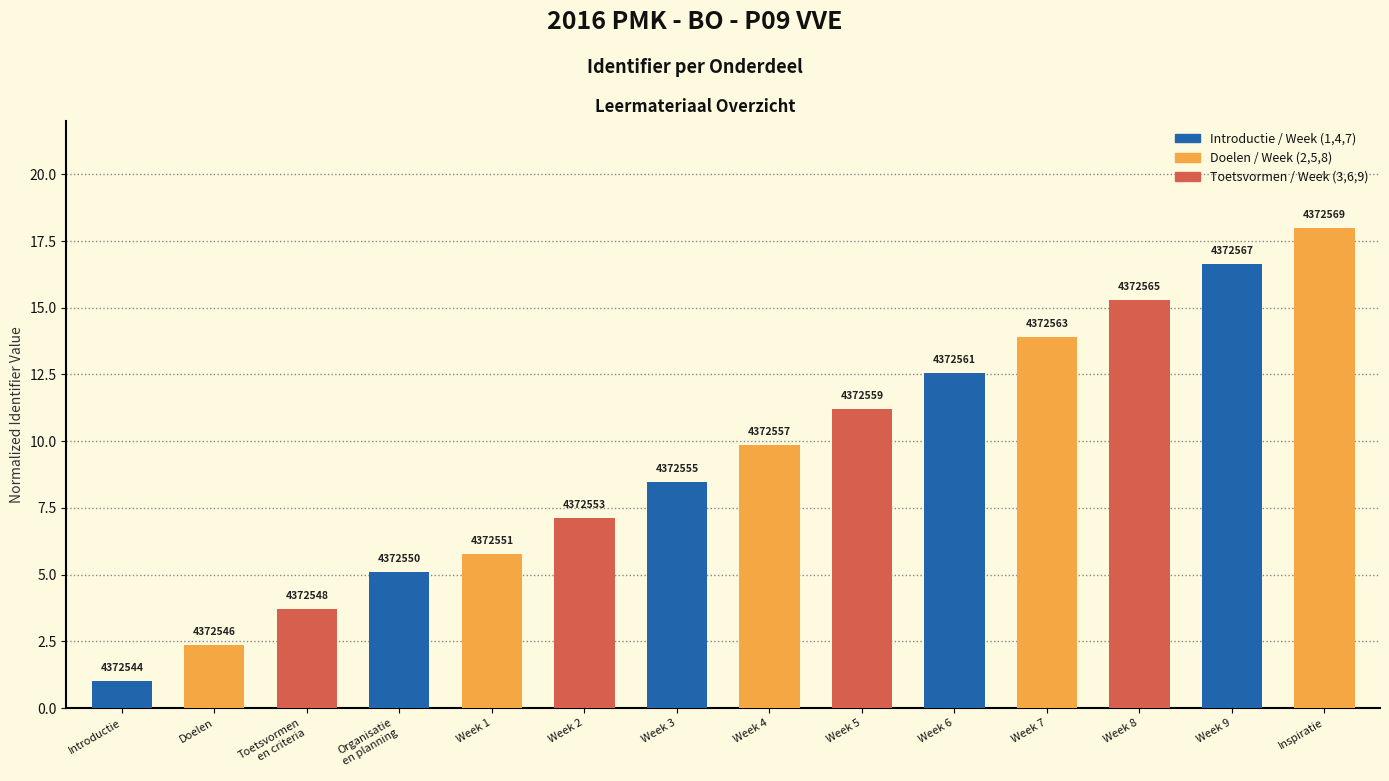

True or false: the data shows 1.9 at Organisatie
en planning.

False